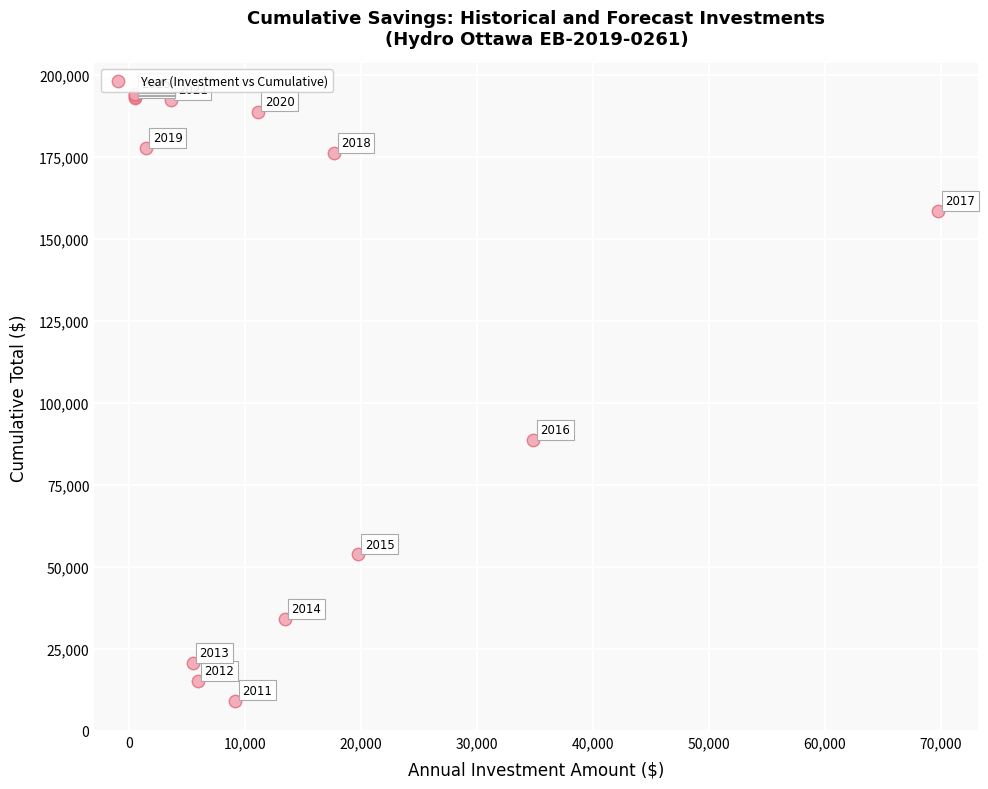

What Y value in the scatter plot is closest to 101766?

88655.0